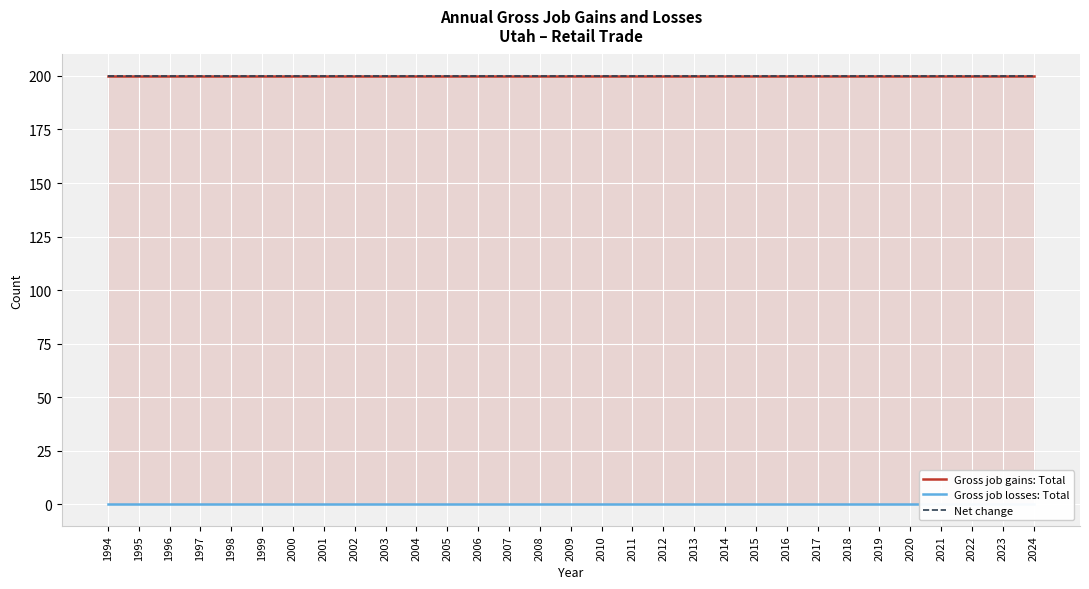

Where is Net change nearest to the value 200?

1994